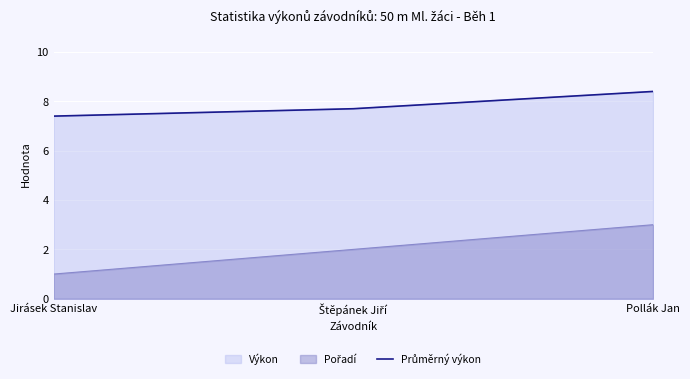

How many lines are shown in the chart?

1